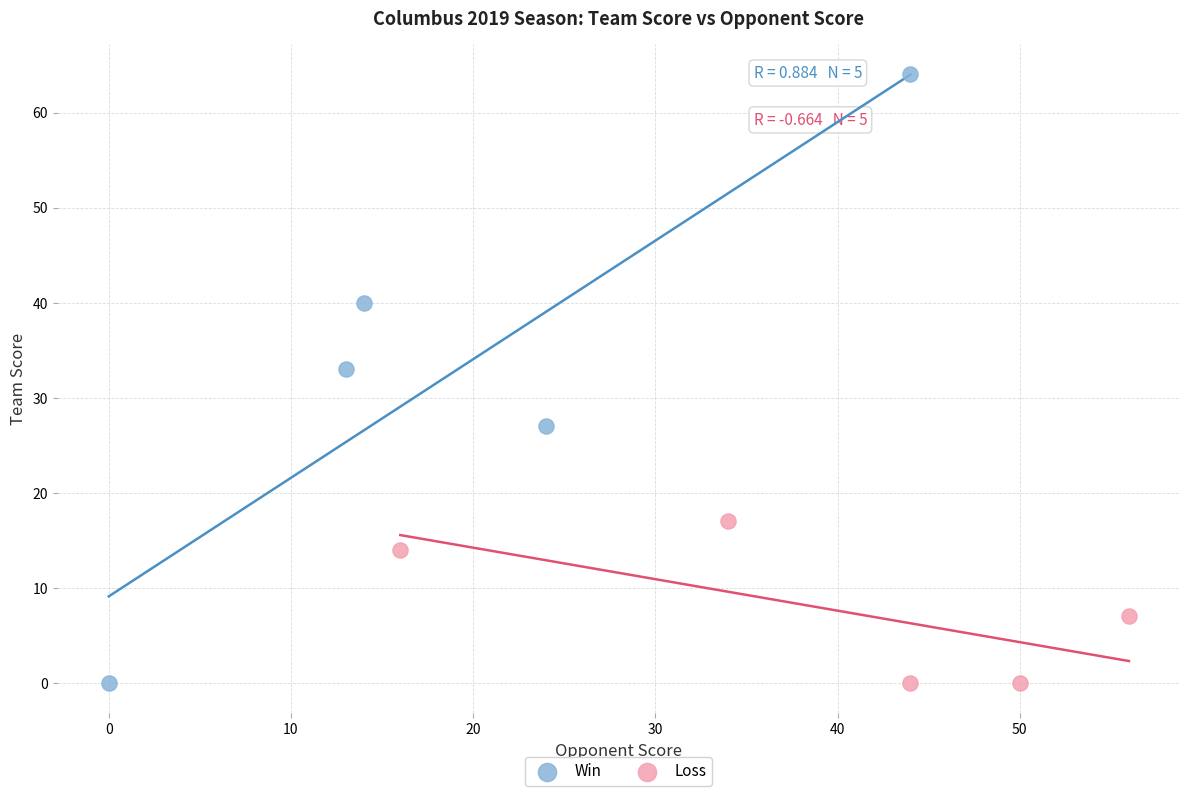

Which series reaches the maximum Y coordinate?

Win